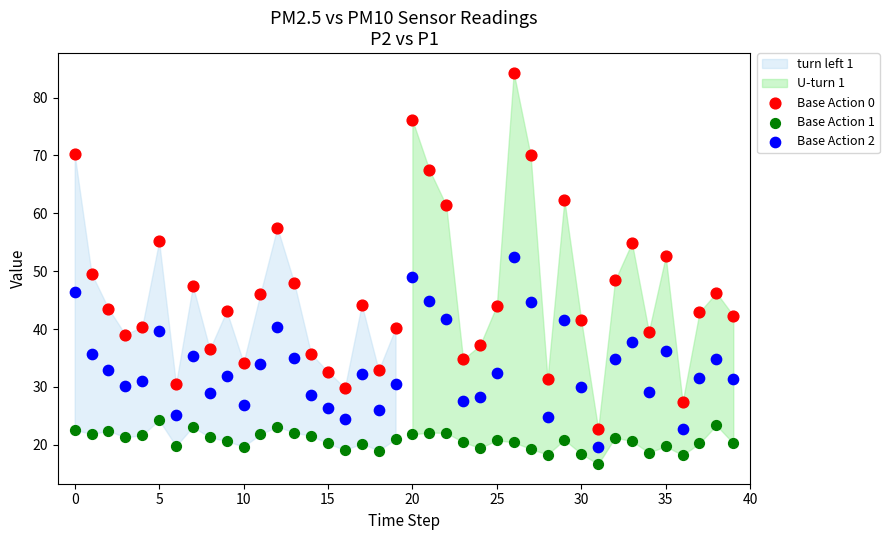

Across all data points, what is the range of Y values (max minus min)?

67.6